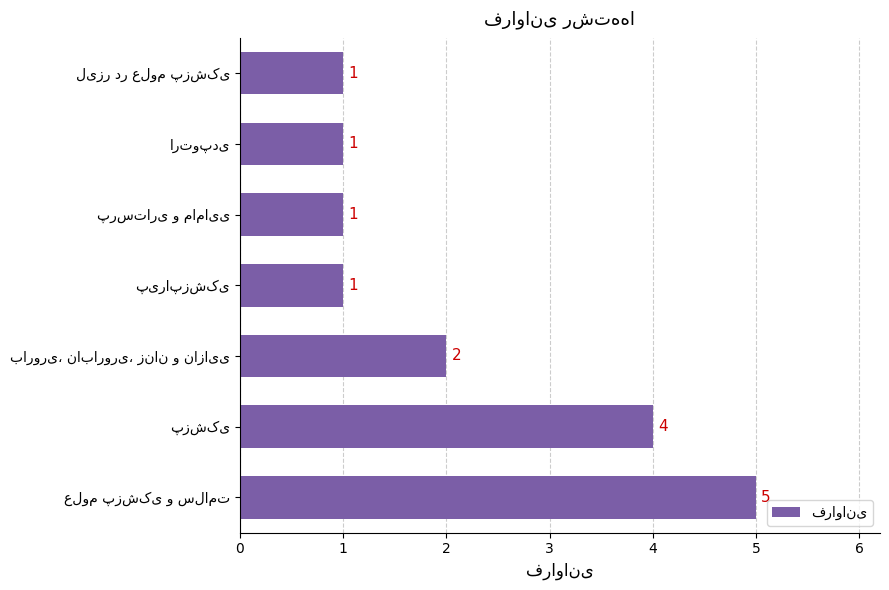

What is the difference between the maximum and minimum values?

4